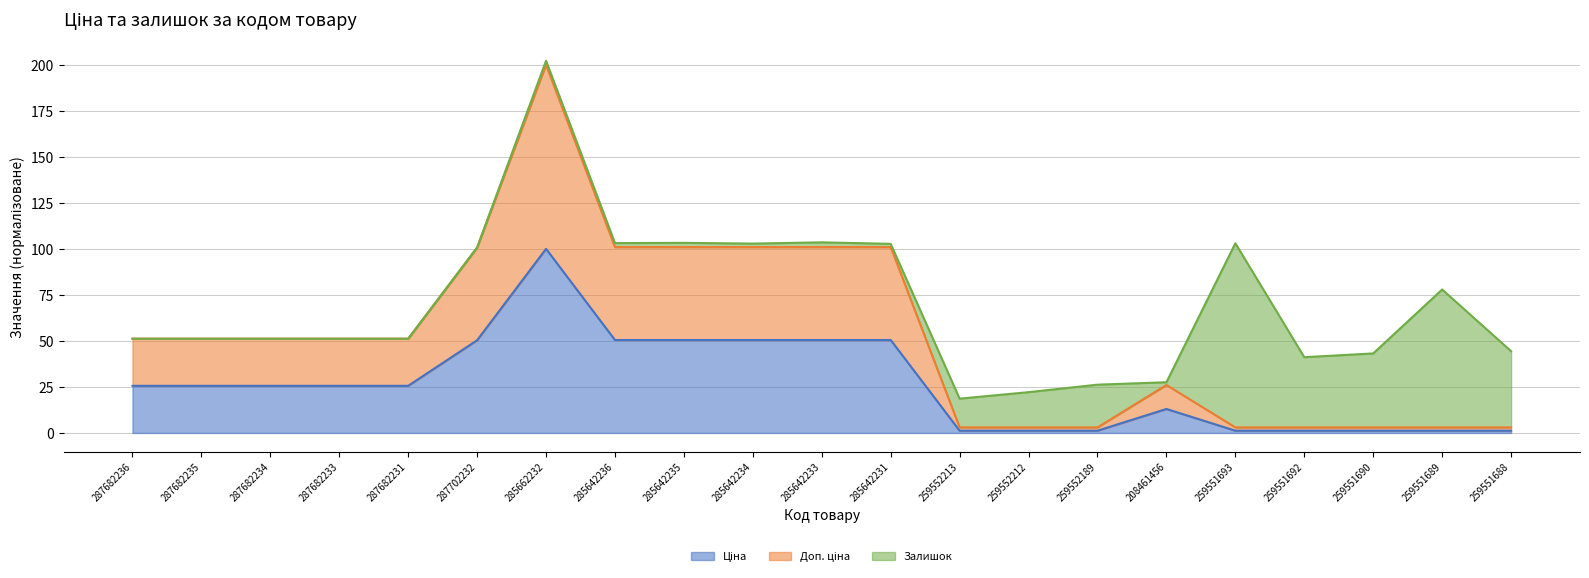

How many data points in Ціна are less than 25?

9